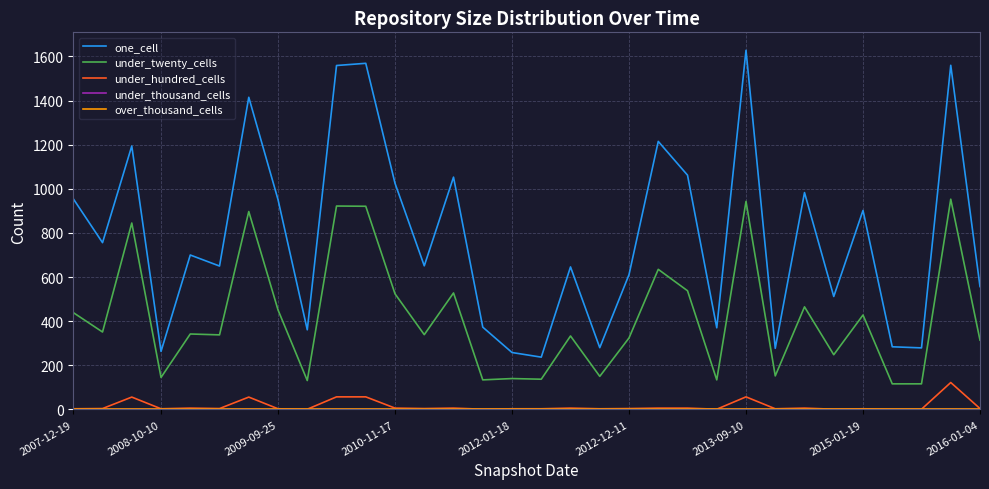

True or false: under_hundred_cells and one_cell intersect in this chart.

False